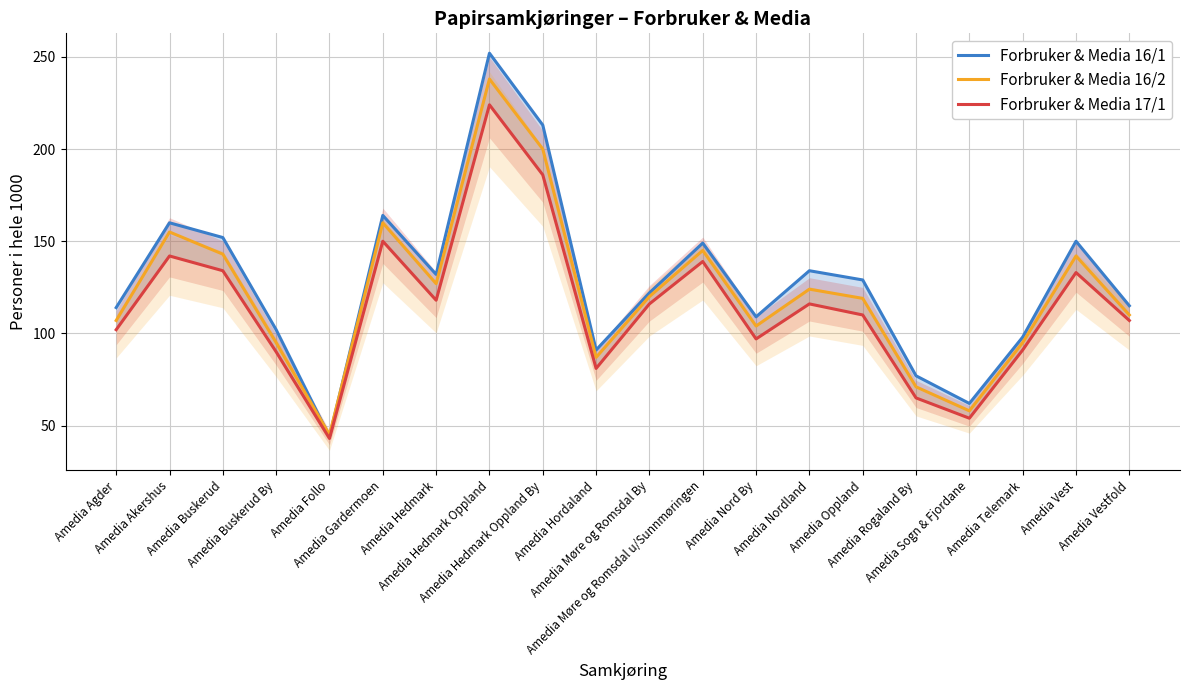

Is this an area chart (filled region under the line)?

No